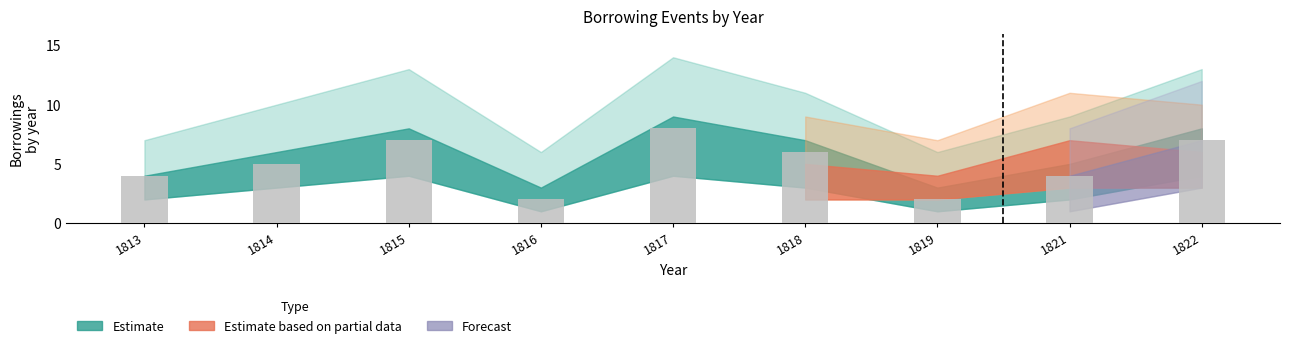

What is the change in value from 1815 to 1819?

-5